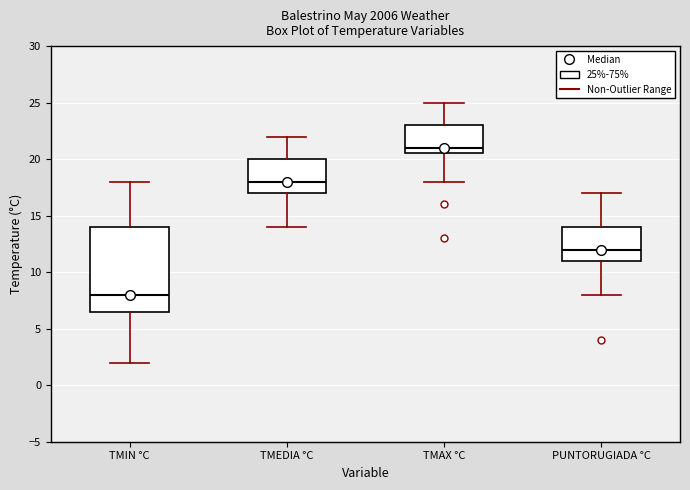

Comparing the boxes themselves (not the whiskers), which one is the tallest?

TMIN °C